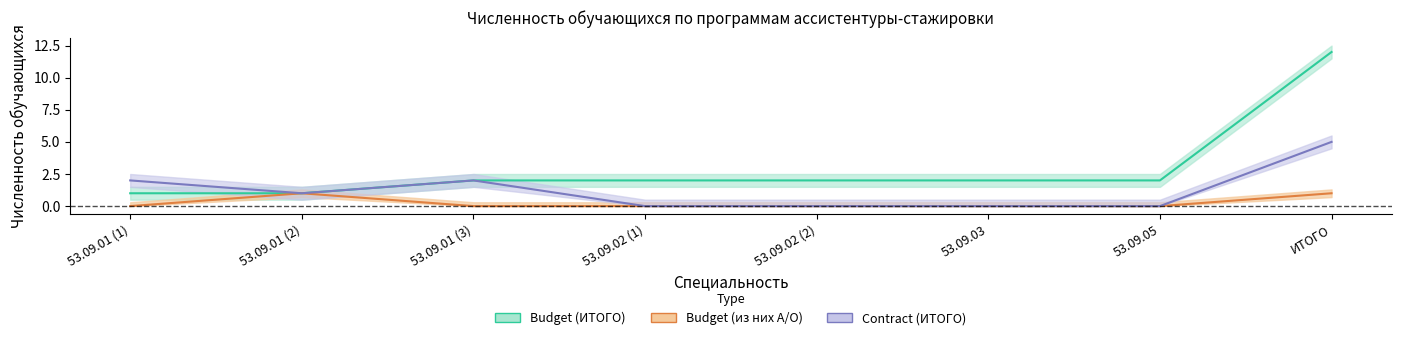

How many lines are shown in the chart?

3